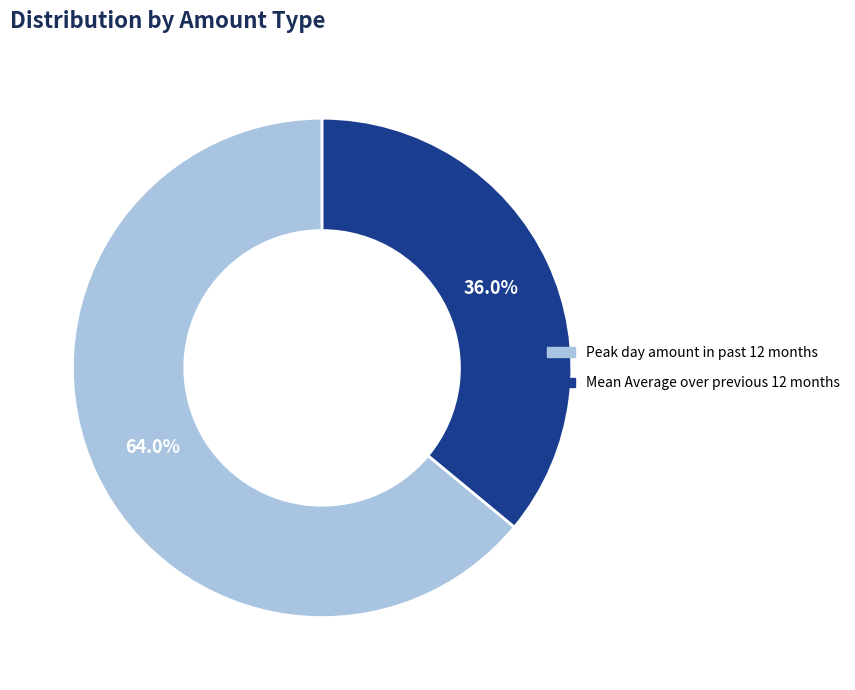

How many slices are in this pie chart?

2